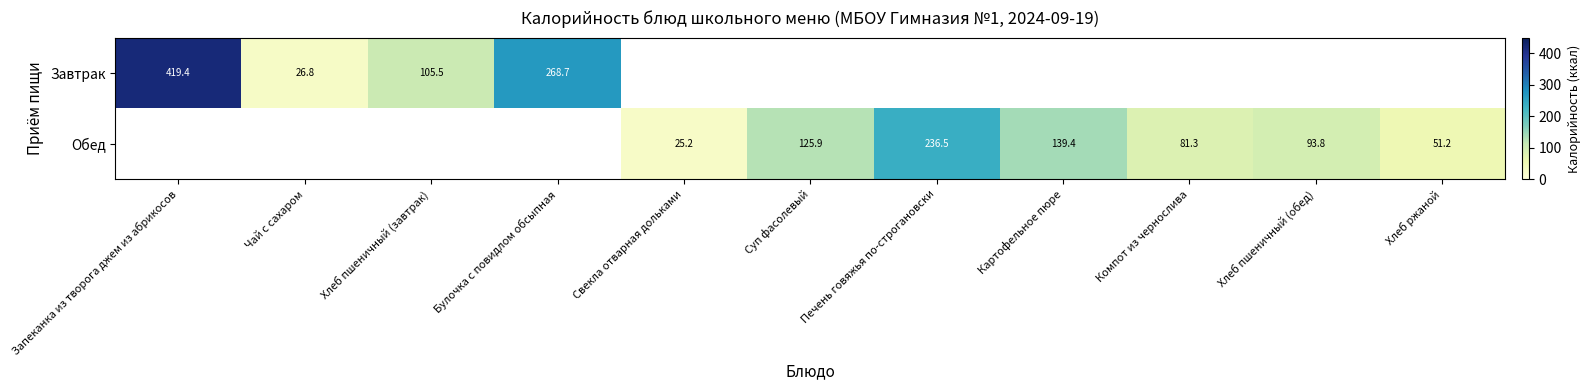

True or false: Обед has a value of 133.3 at Хлеб пшеничный (обед).

False